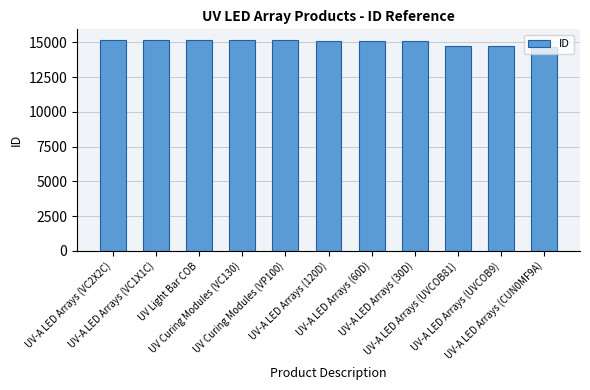

Does the chart contain stacked bars?

No